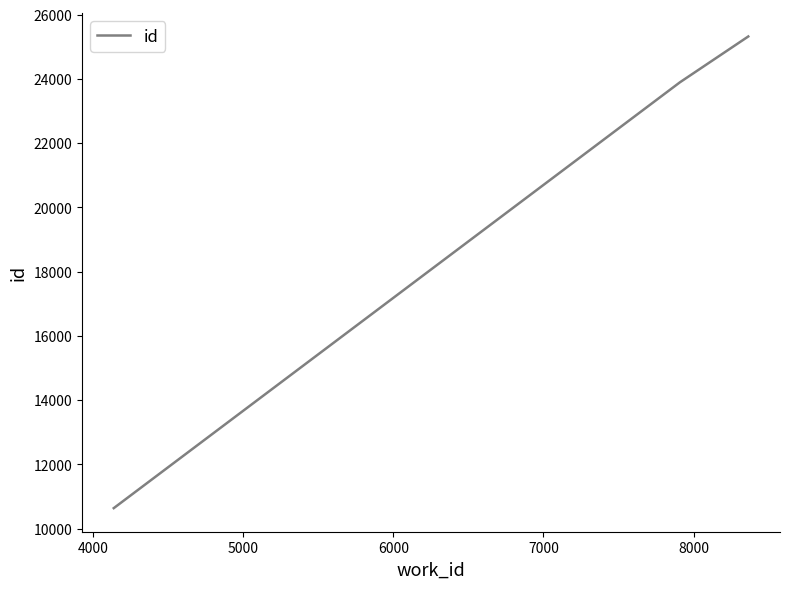

What is the minimum value shown in the chart?

10637